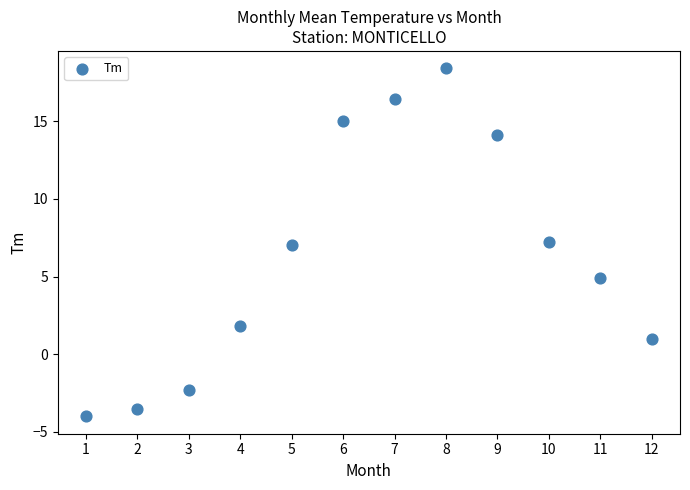

What is the average Y value?

6.3